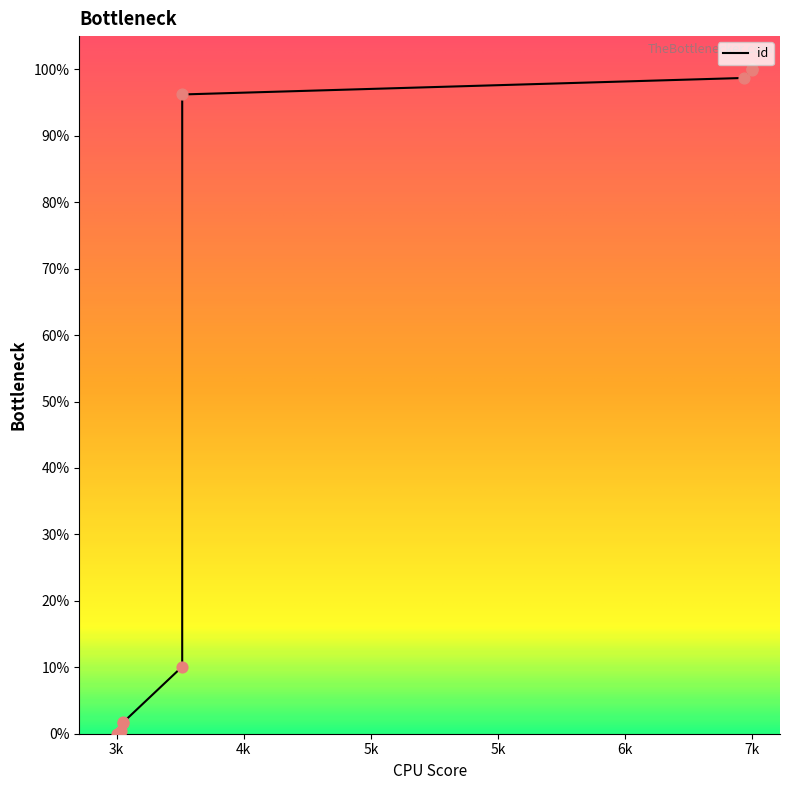

What is the ratio of the value at 7055 to the value at 3866?

59.8